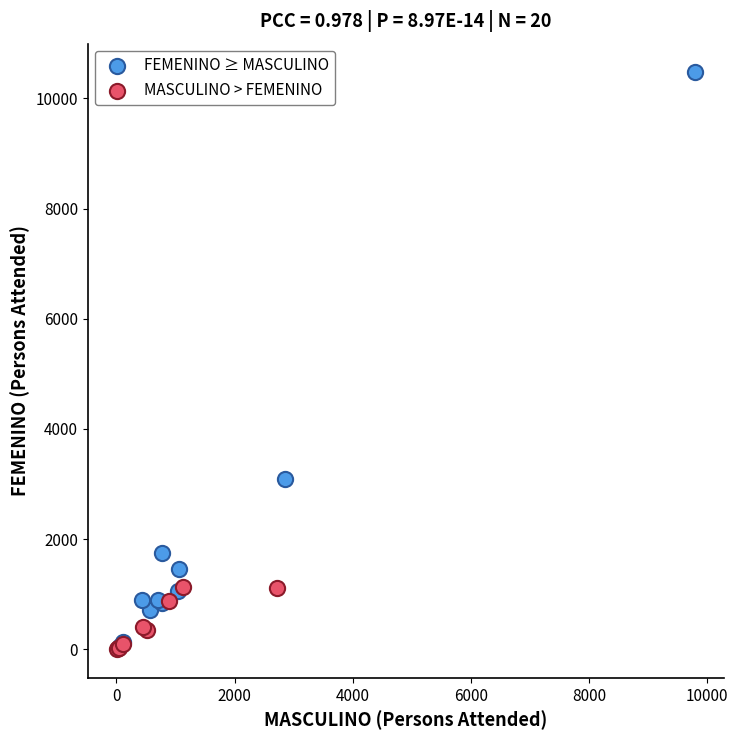

Which series contains the highest Y value?

FEMENINO ≥ MASCULINO